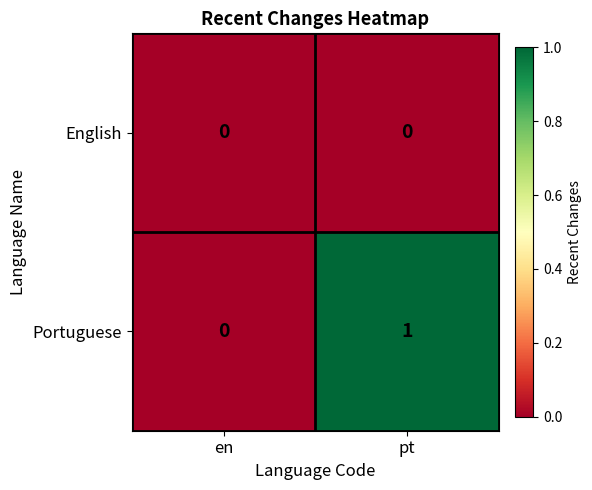

Where is Portuguese nearest to the value 0?

en